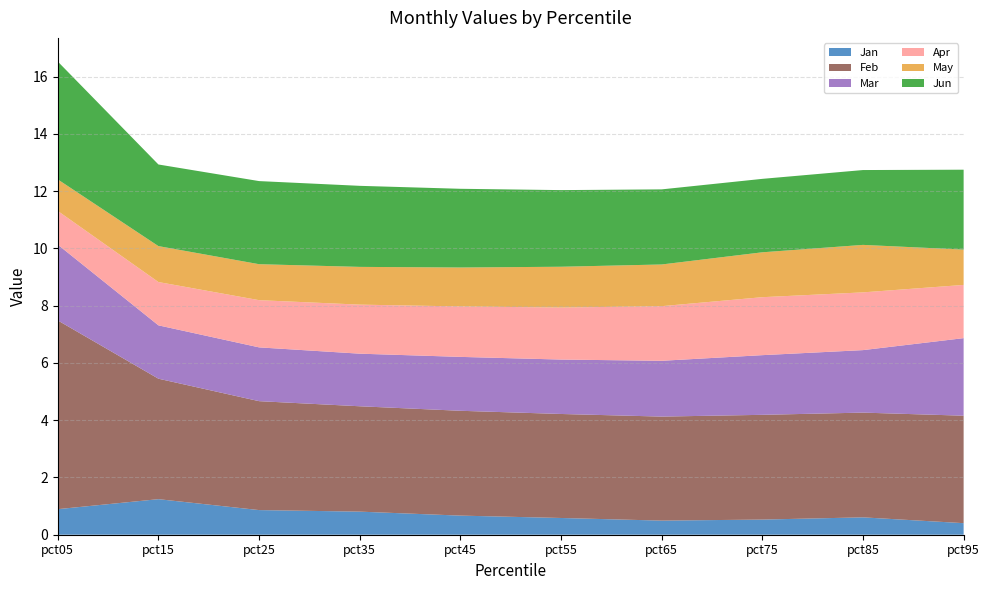

Reading left to right, transcribe all the data shown in this chart.

Jan: 0.9	1.2	0.9	0.8	0.7	0.6	0.5	0.5	0.6	0.4
Feb: 6.6	4.2	3.8	3.7	3.7	3.6	3.6	3.7	3.7	3.8
Mar: 2.6	1.9	1.9	1.8	1.9	1.9	1.9	2.1	2.2	2.7
Apr: 1.2	1.5	1.6	1.7	1.8	1.8	1.9	2.0	2.0	1.9
May: 1.1	1.3	1.3	1.3	1.4	1.4	1.5	1.6	1.7	1.2
Jun: 4.1	2.9	2.9	2.8	2.7	2.7	2.6	2.6	2.6	2.8